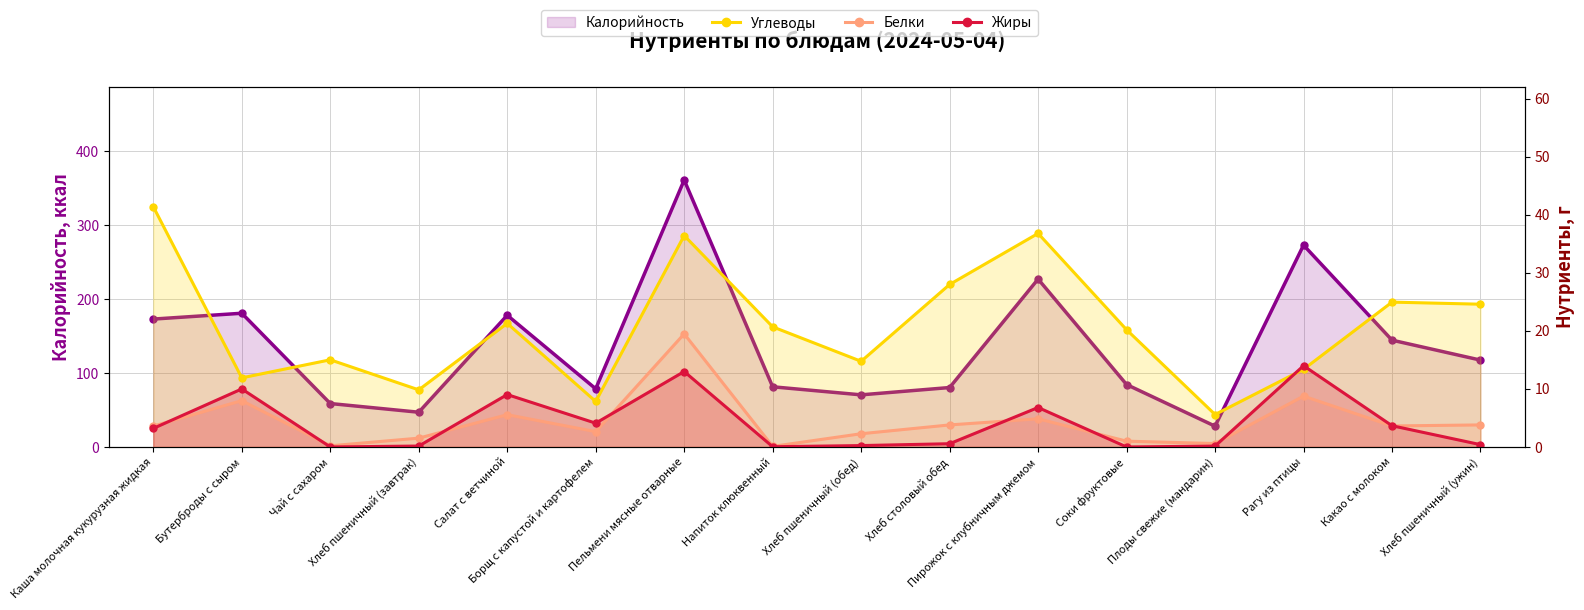

Is it true that Белки equals 11.9 at Бутерброды с сыром?

False